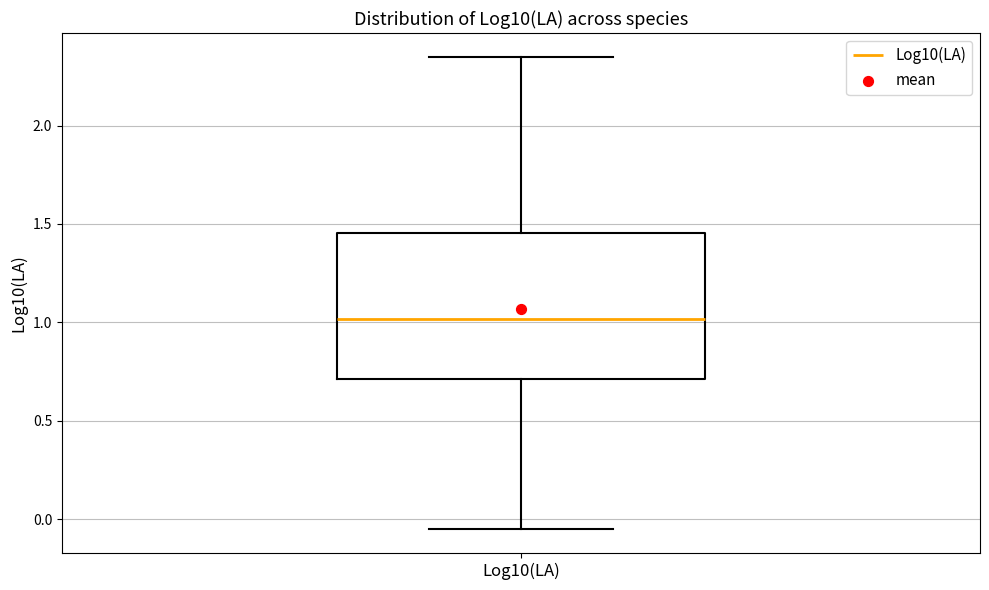

Read this box plot against the y-axis: the position of the median line, the range covered by the box, and the ends of both whiskers. The values are not printed on the chart, so give them approximately, as read against the axis.

median 1.00, box 0.70 to 1.45, whiskers -0.05 to 2.35